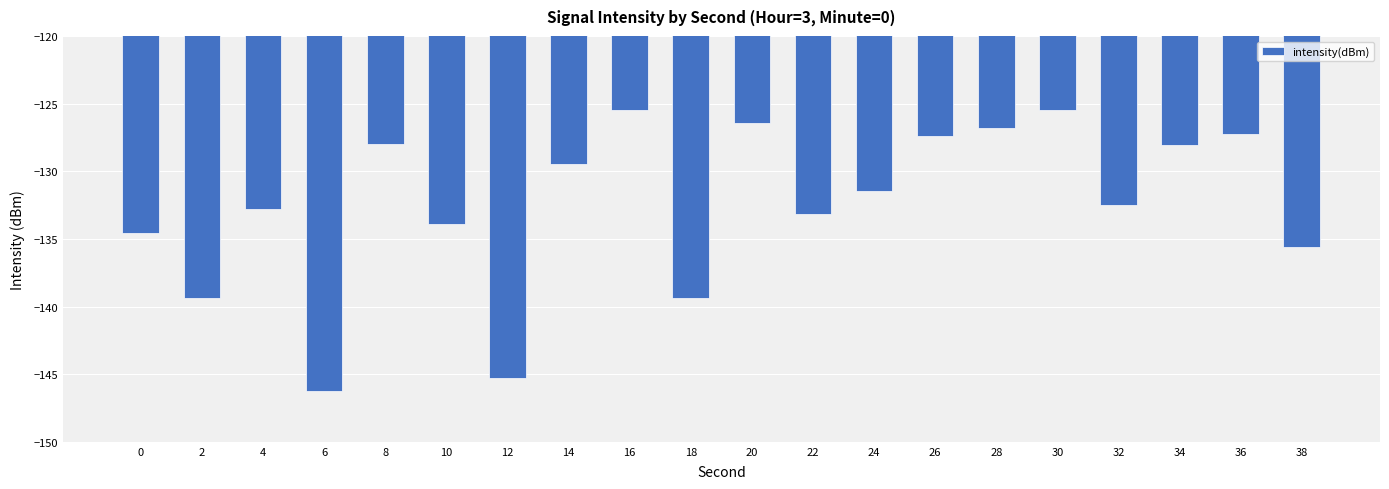

What is the minimum value shown in the chart?

-146.3